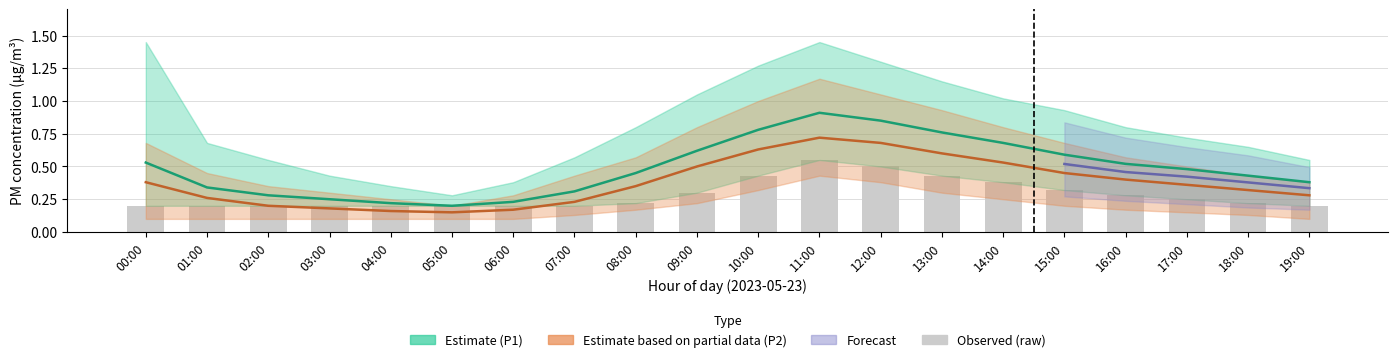

At how many categories does at least one series exceed 0?

20